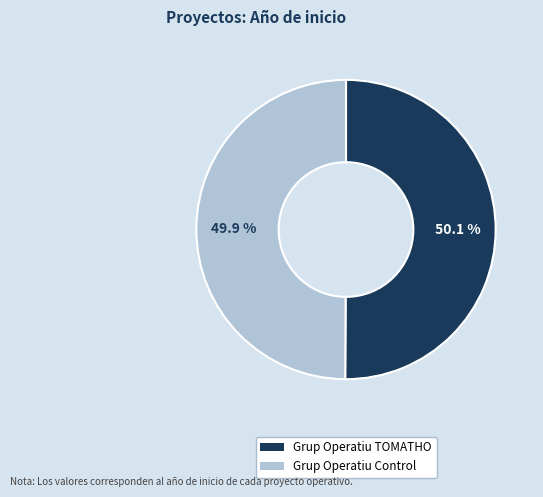

What portion of the pie excludes Grup Operatiu TOMATHO?

49.9%